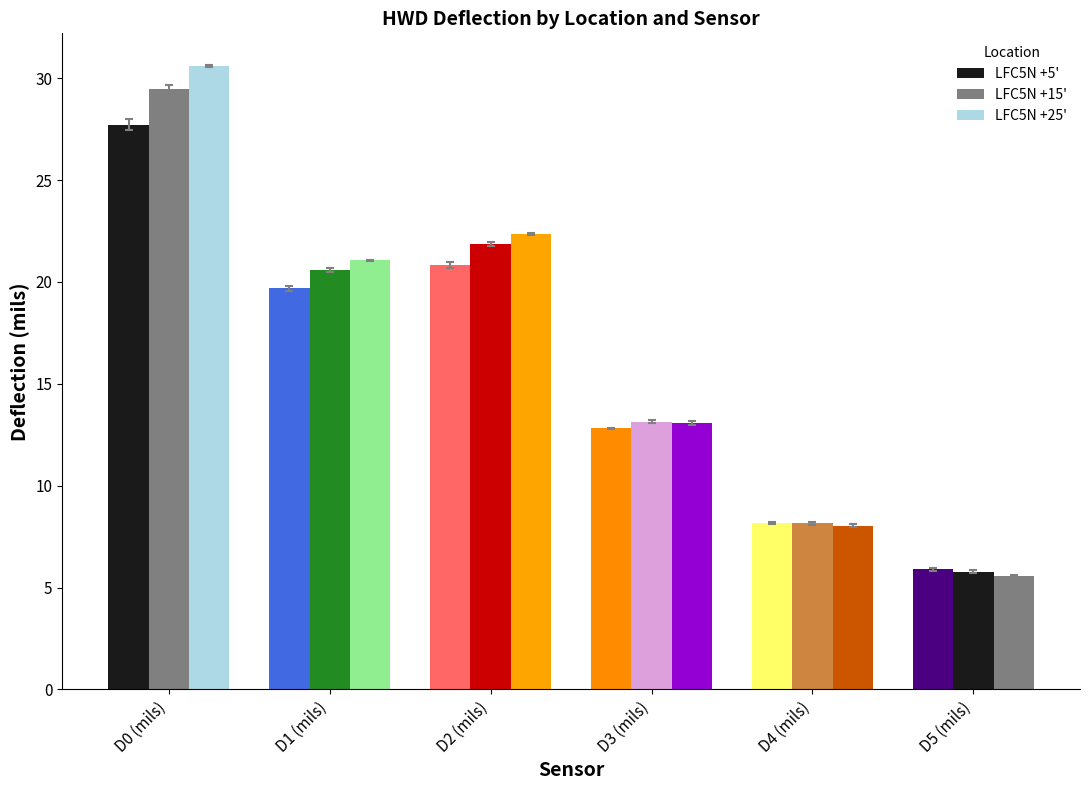

How many bars are there in each group?

3